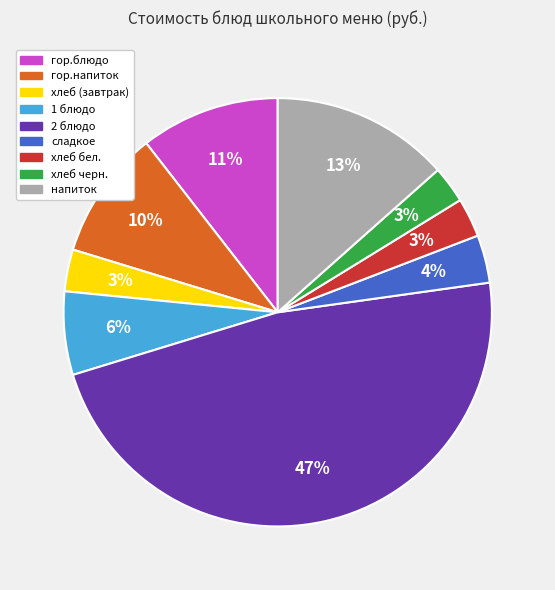

Is it true that 1 блюдо is 1% of the pie?

False